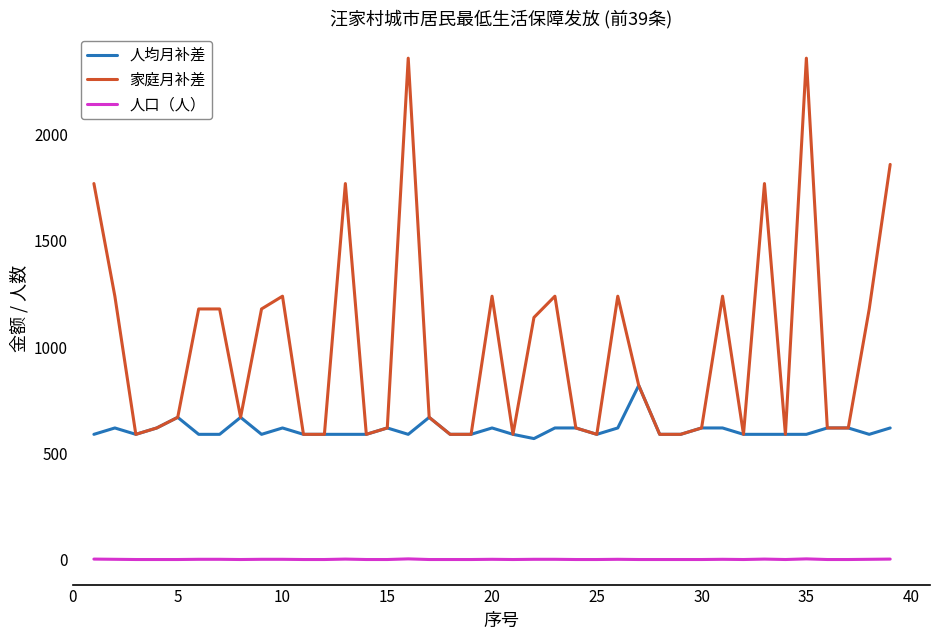

List the series in order of their peak value, highest first.

家庭月补差, 人均月补差, 人口（人）